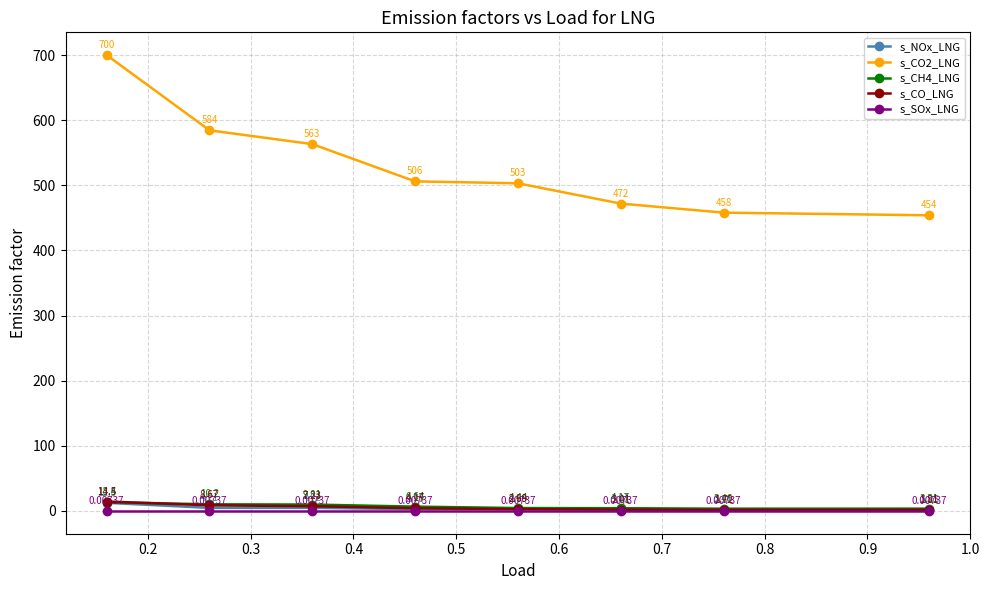

Rank the series by their maximum value, from lowest to highest.

s_SOx_LNG, s_NOx_LNG, s_CH4_LNG, s_CO_LNG, s_CO2_LNG